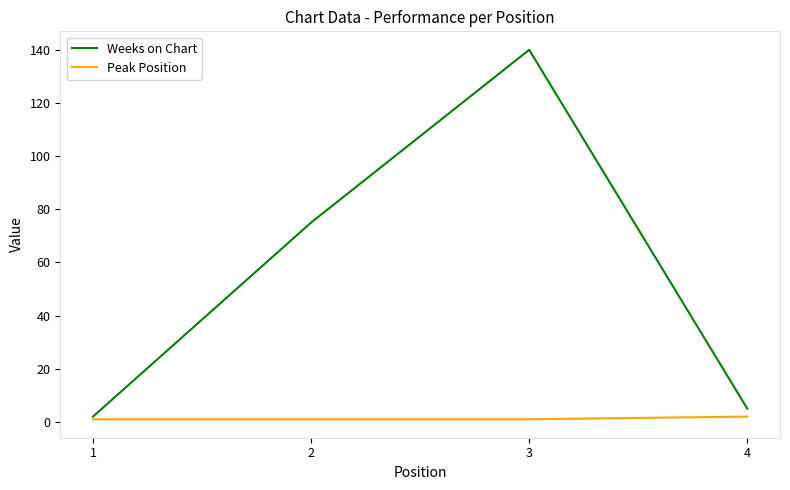

Which series has the largest range (max minus min)?

Weeks on Chart